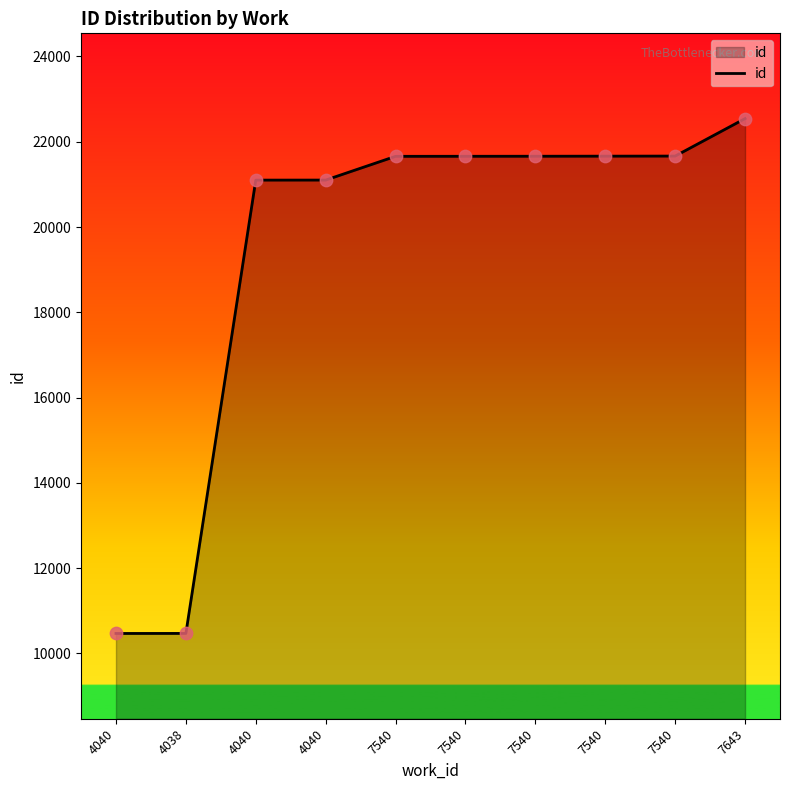

What is the ratio of the value at 4038 to the value at 4040?

0.5